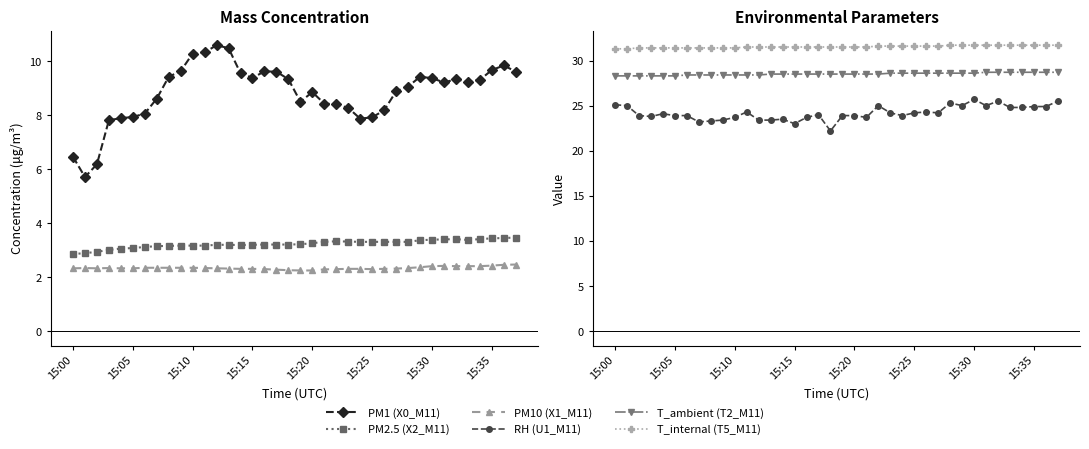

At which label is T_ambient (T2_M11) closest to 28?

15:00